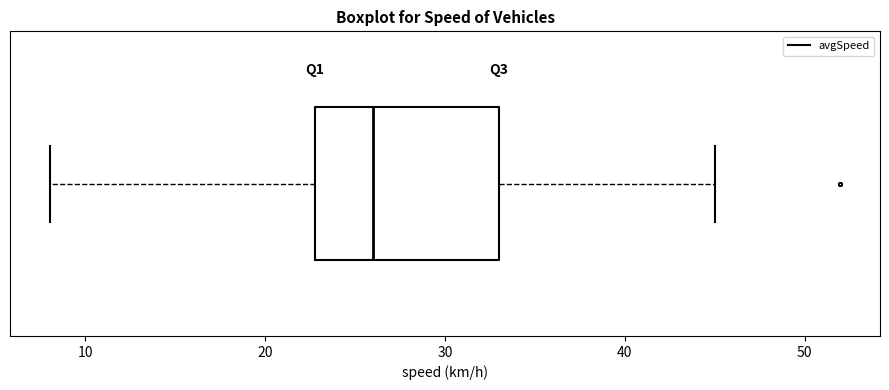

Read this box plot against the x-axis: the position of the median line, the range covered by the box, and the ends of both whiskers. The values are not printed on the chart, so give them approximately, as read against the axis.

median 26, box 23 to 33, whiskers 8 to 45